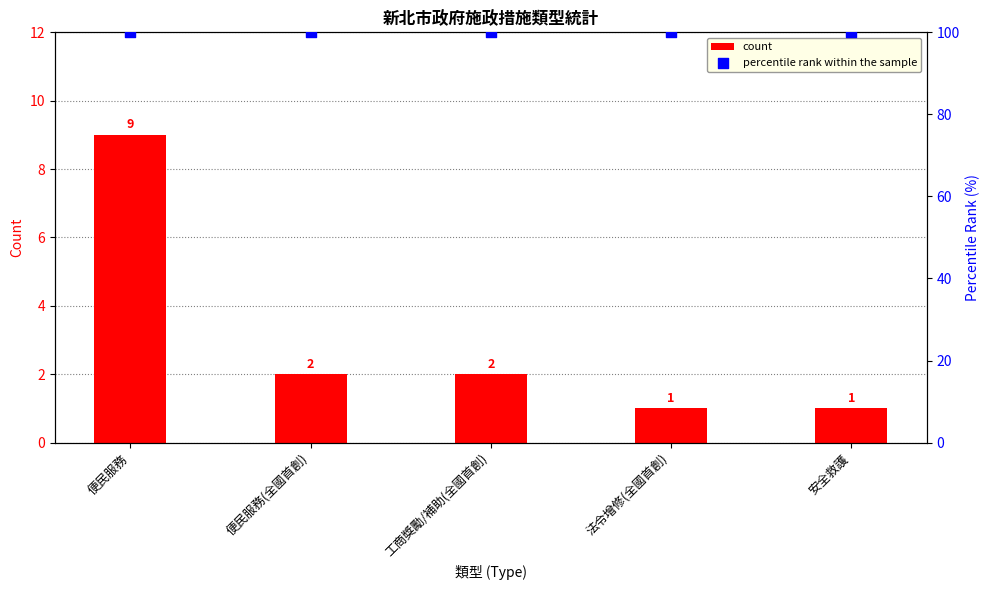

Which series contains the lowest Y value?

count